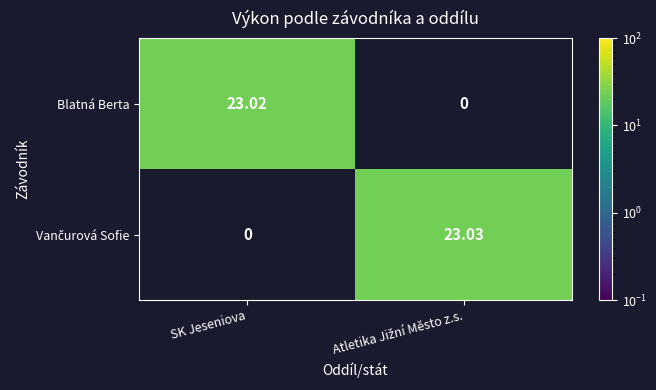

Between Atletika Jižní Město z.s. and SK Jeseniova, which is larger?

SK Jeseniova